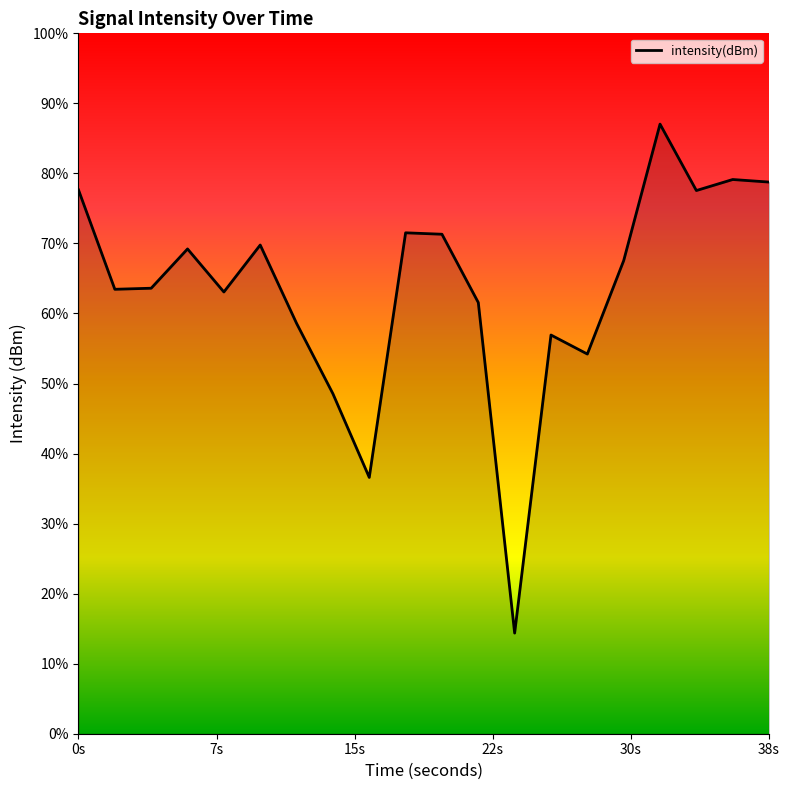

How many series are shown in this chart?

1